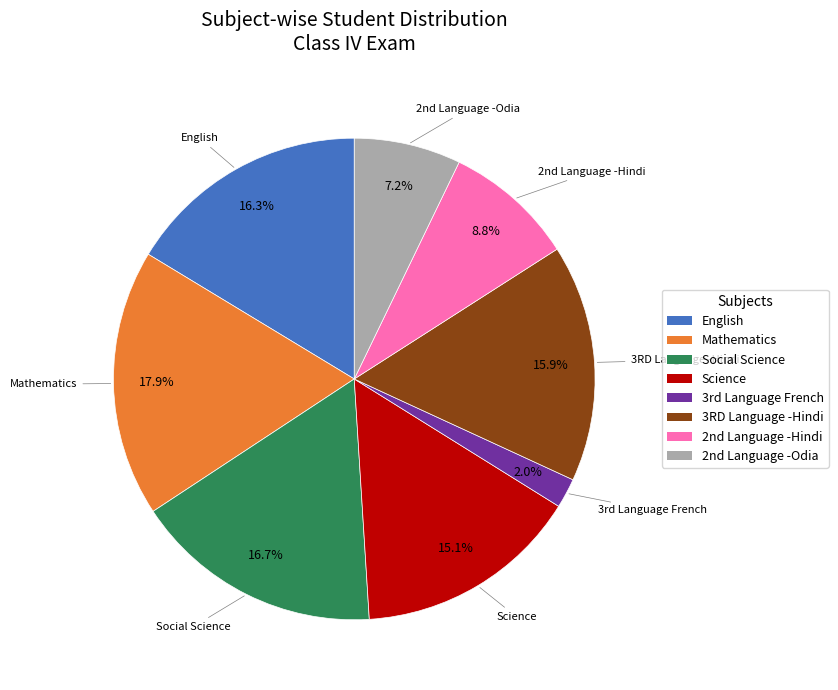

What portion of the pie excludes English?

83.7%